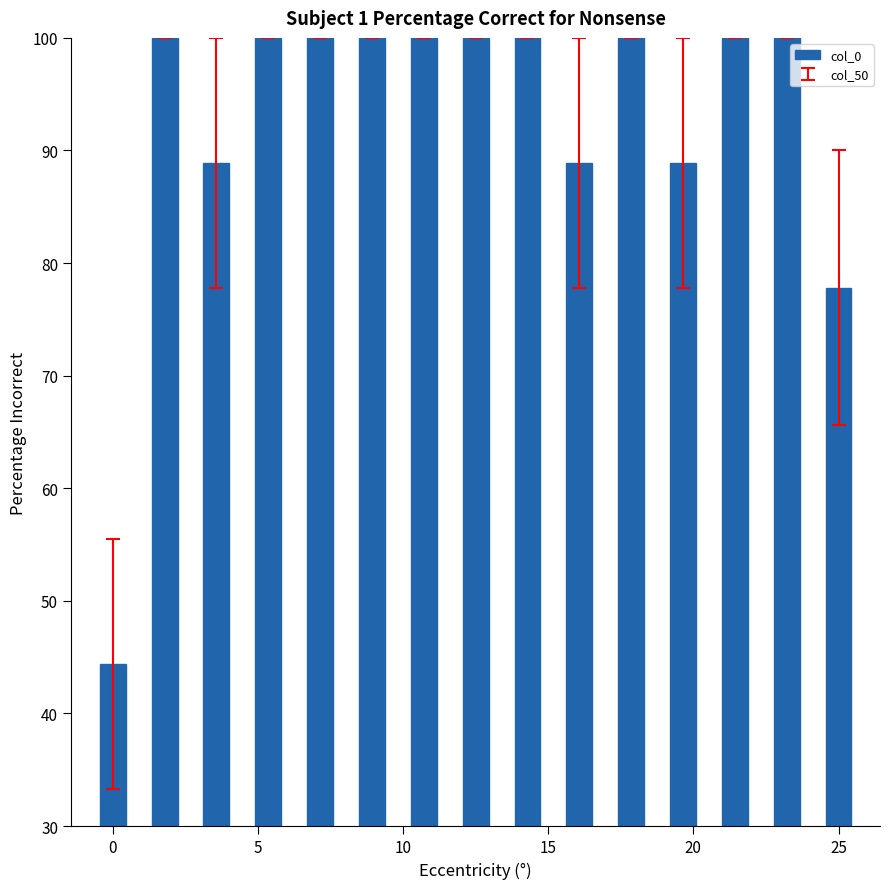

What is the value of the 12th bar from the left?

88.9